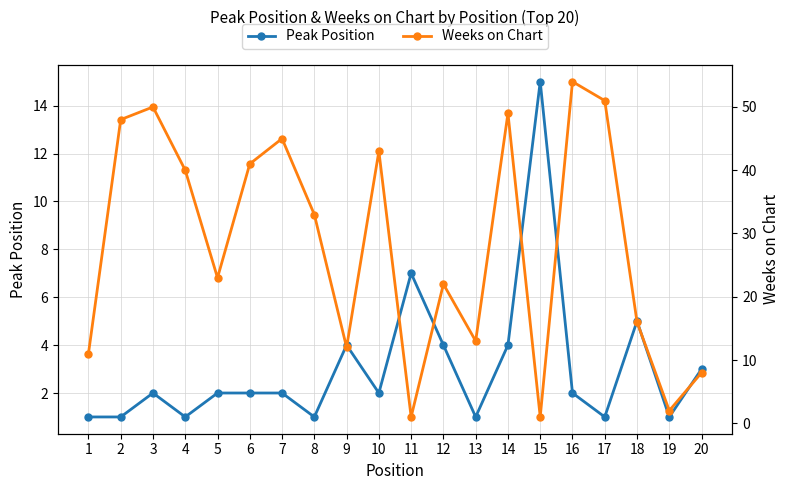

Rank the series by their average value, from lowest to highest.

Peak Position, Weeks on Chart